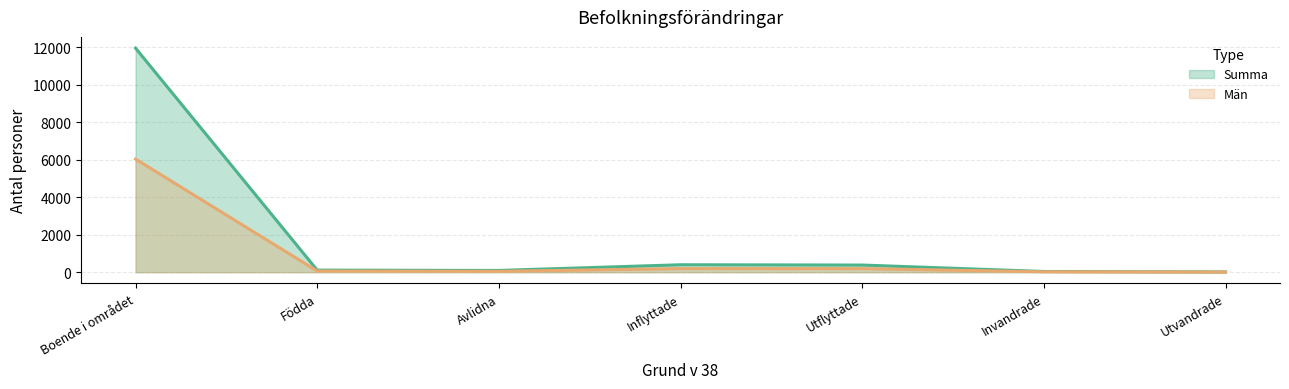

What is the label of the 1st point from the left?

Boende i området